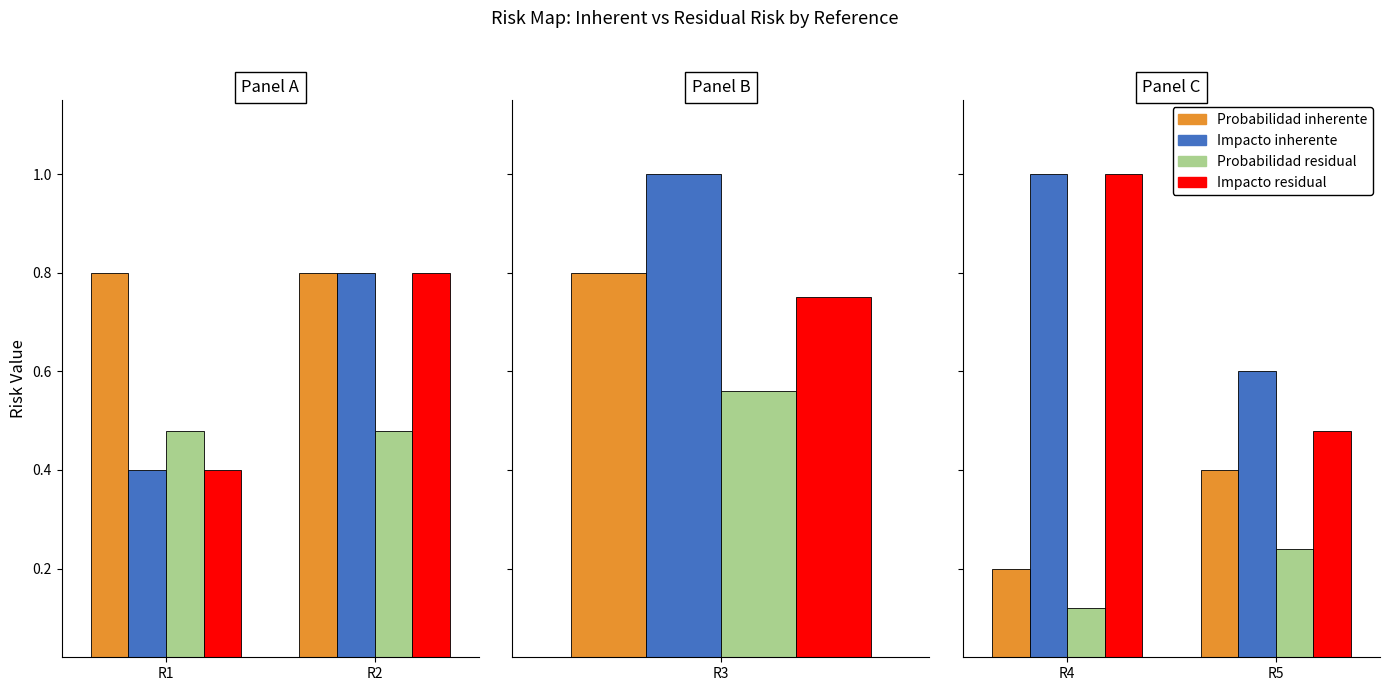

What is the minimum value shown in the chart?

0.1